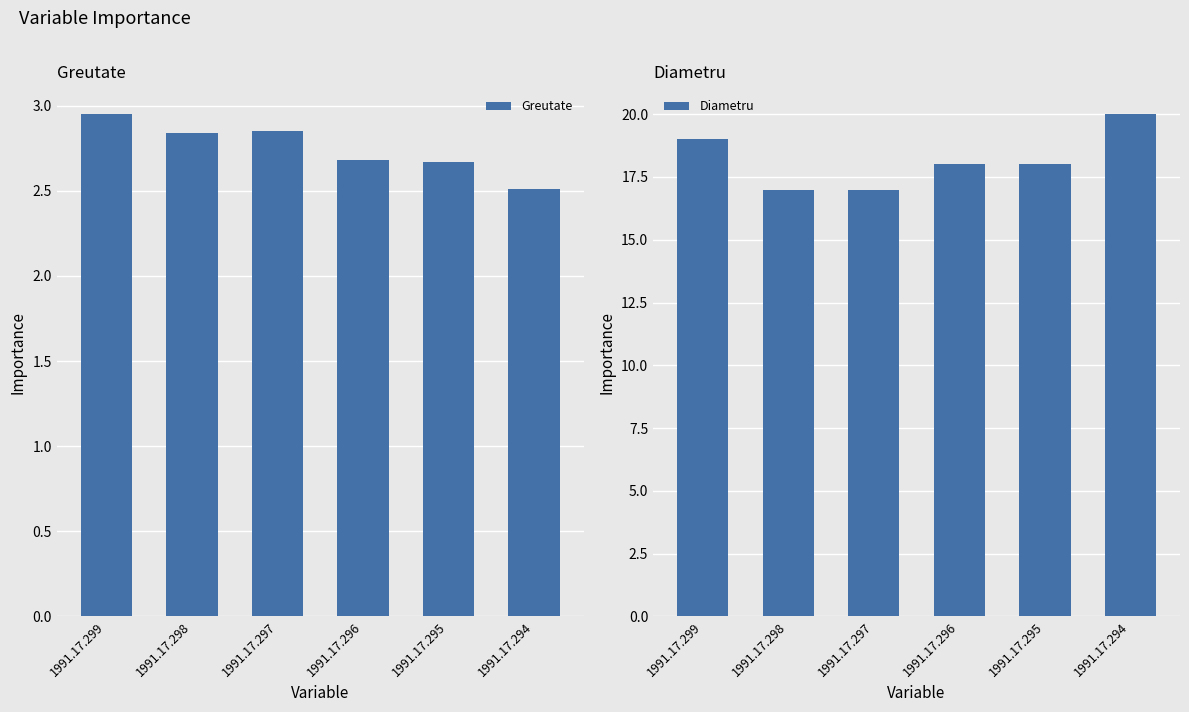

Where does the Diametru series first go above 18?

1991.17.299